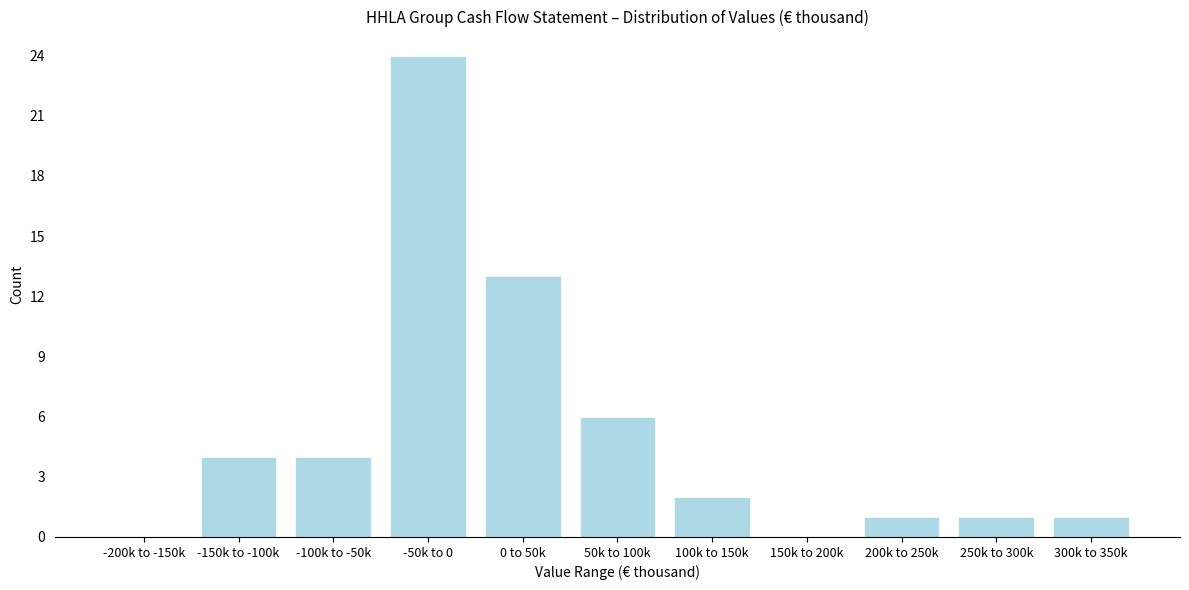

Reading left to right, extract all data points from this chart.

-200k to -150k=0	-150k to -100k=4	-100k to -50k=4	-50k to 0=24	0 to 50k=13	50k to 100k=6	100k to 150k=2	150k to 200k=0	200k to 250k=1	250k to 300k=1	300k to 350k=1